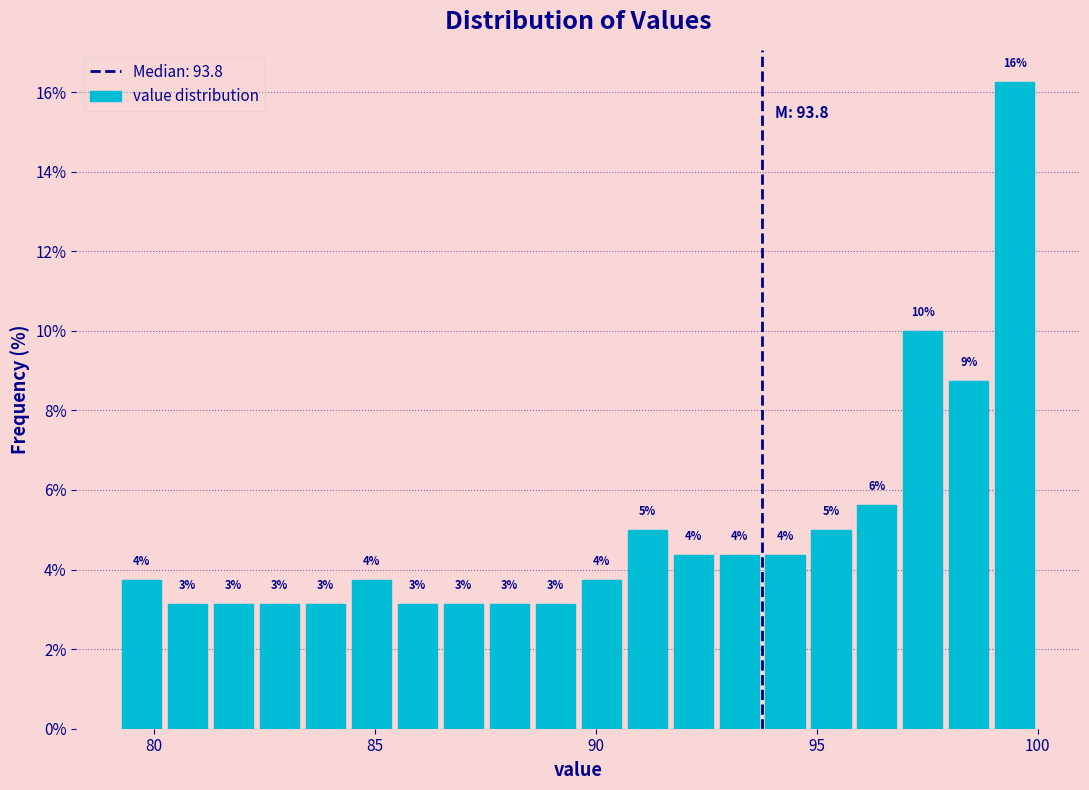

Around what value on the x-axis is the tallest bar? Give the approximate position of its centre, as read against the axis.

99.5